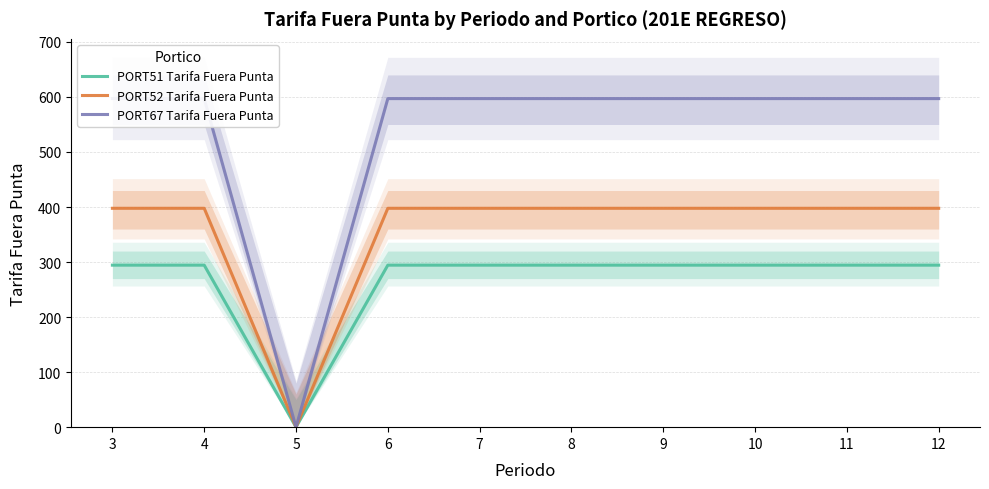

Which label corresponds to the smallest value in the chart?

5